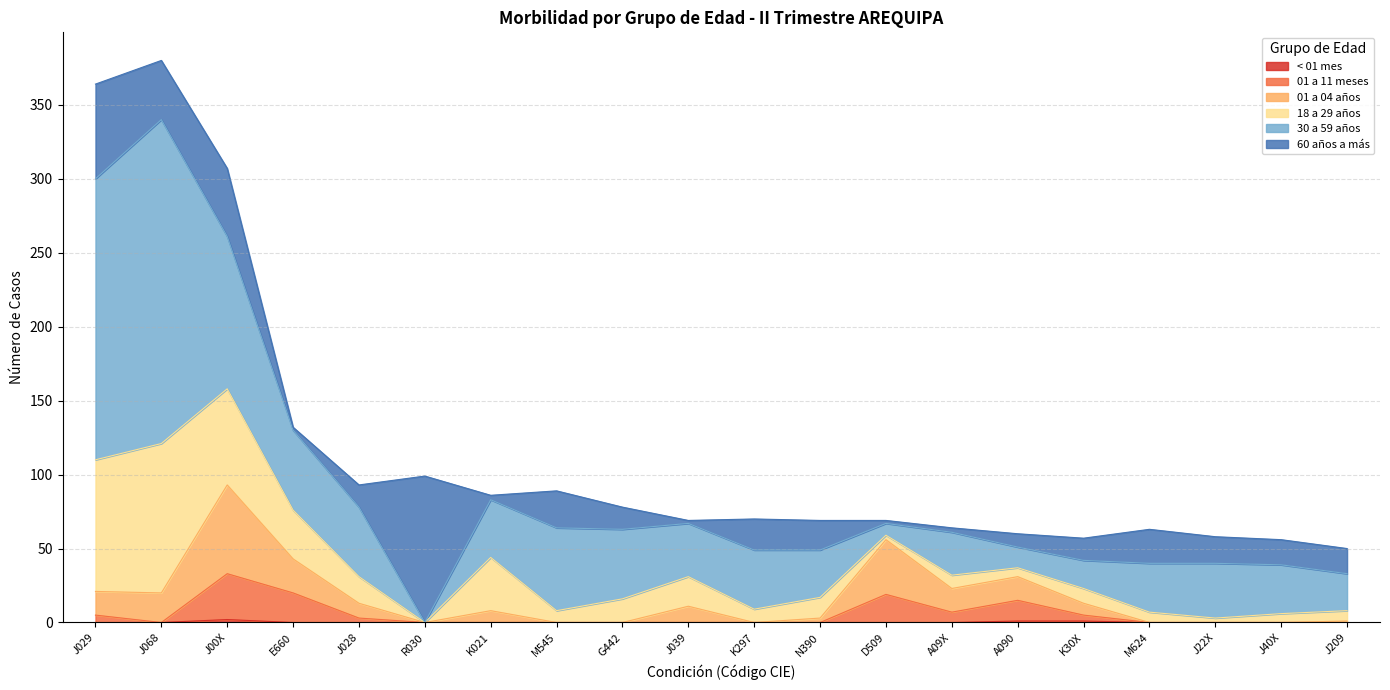

What is the difference between the highest and lowest values at J028?

13